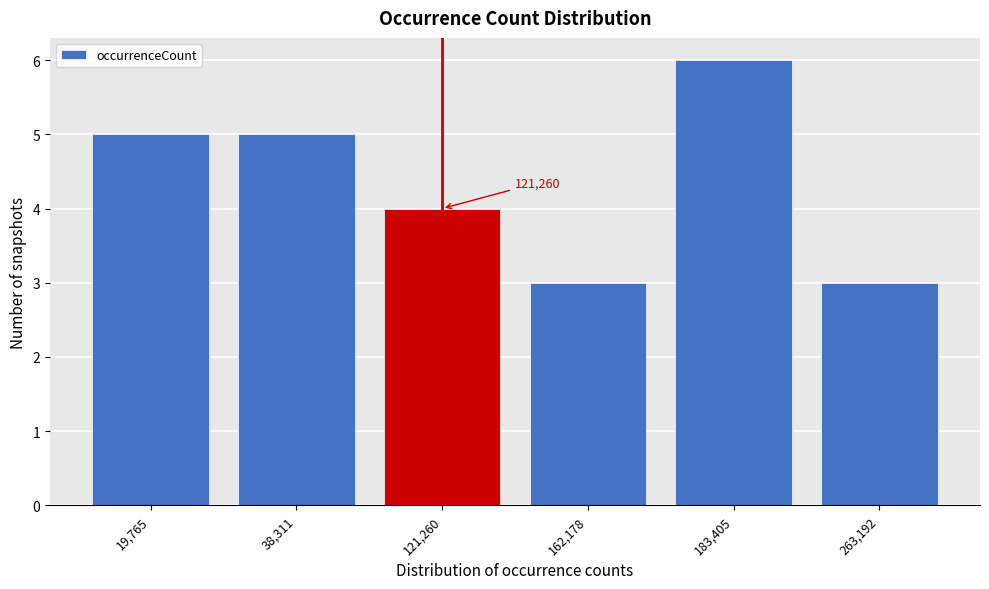

Reading left to right, what are all the values shown in this chart?

5	5	4	3	6	3